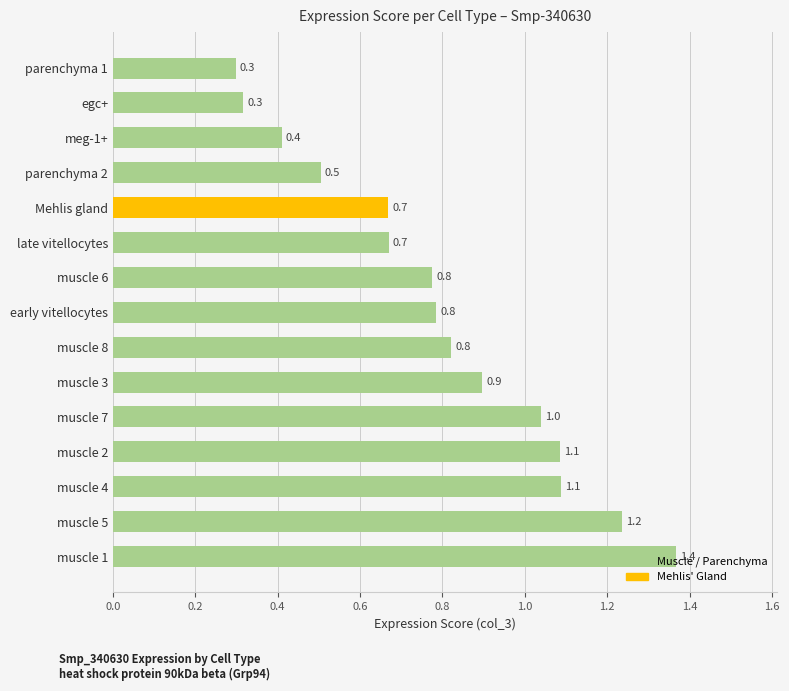

How many distinct data groups are displayed?

1